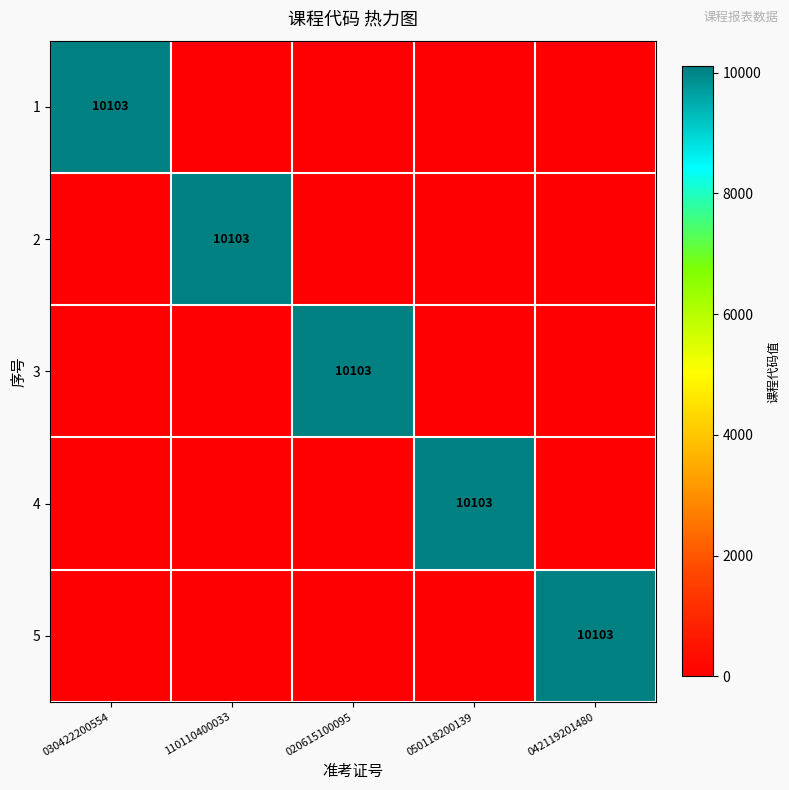

True or false: 5 has a value of 10103 at 042119201480.

True